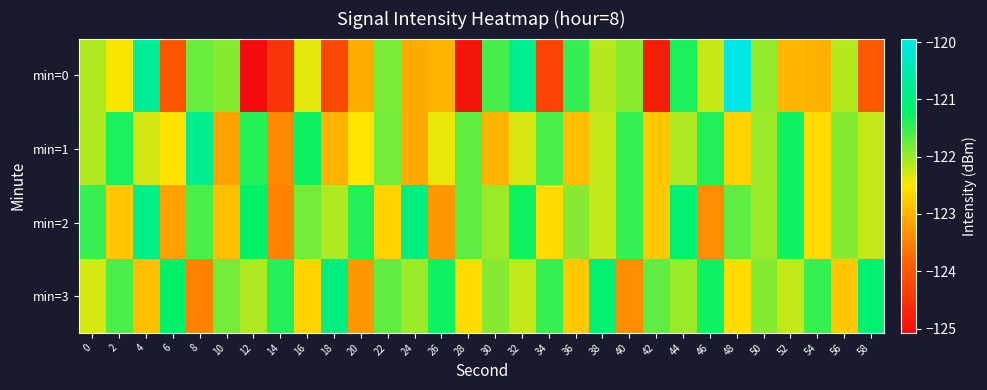

Which series changed the most between 12 and 46?

min=0